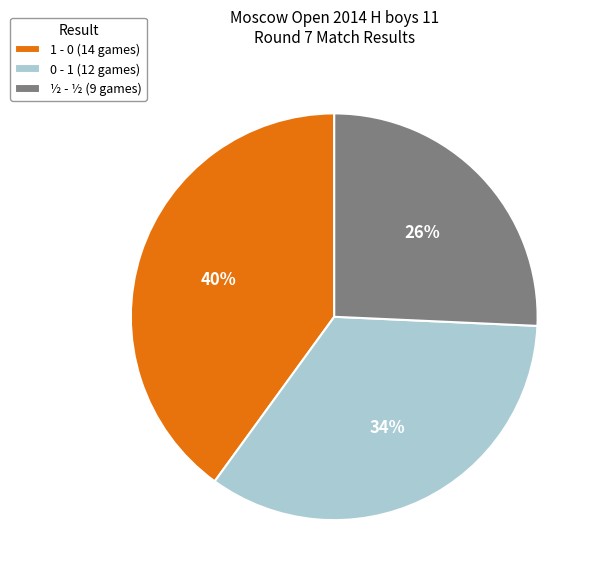

Is 0 - 1 the majority of the pie?

No